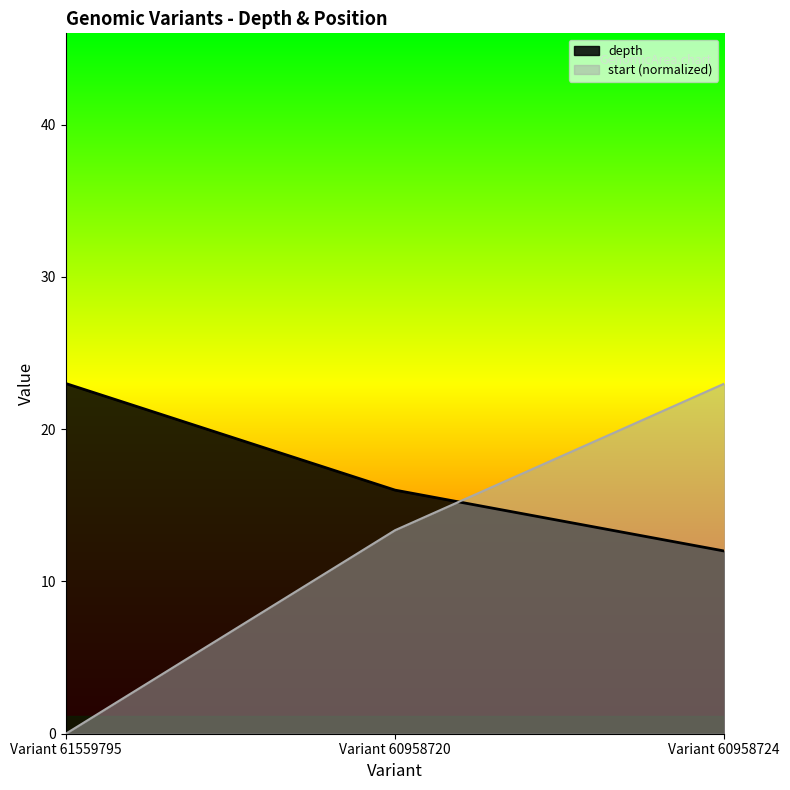

At which label does depth reach its peak?

Variant 61559795